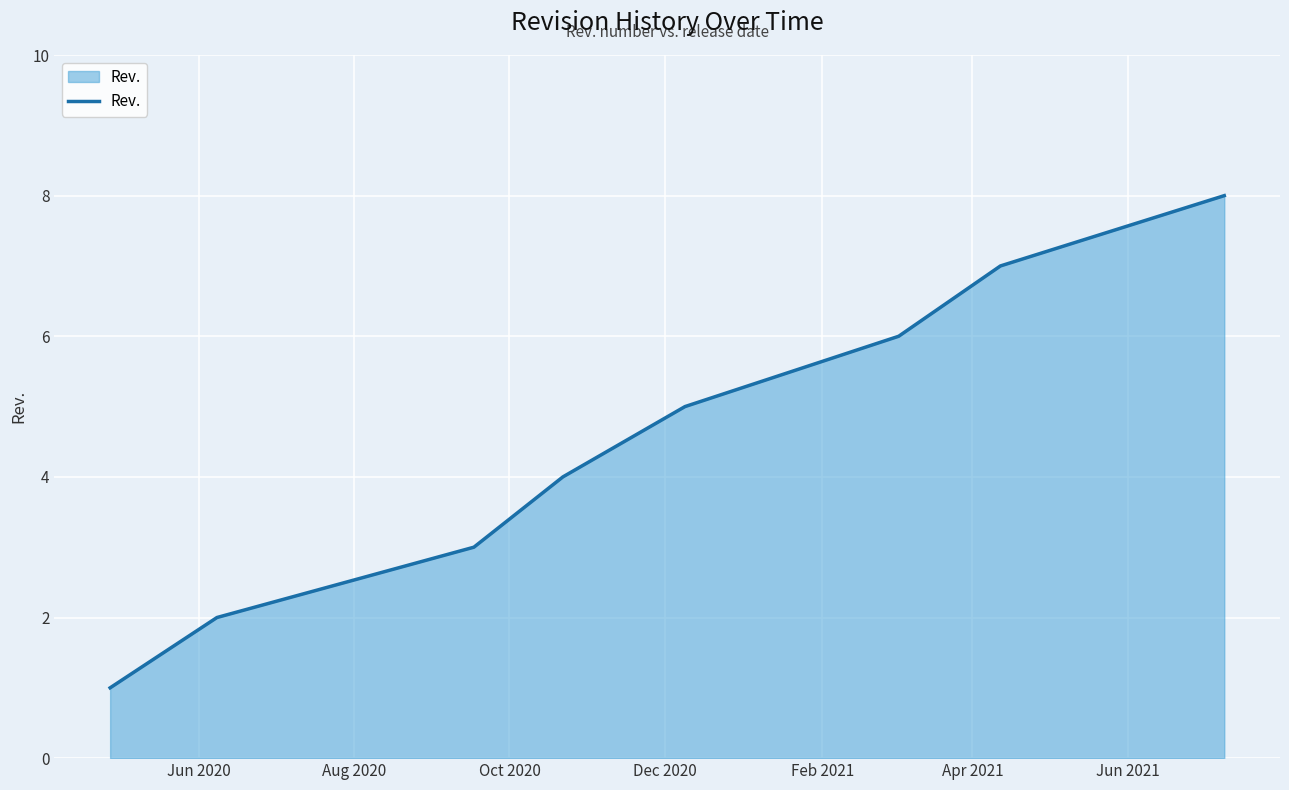

What is the sum of all values?

36